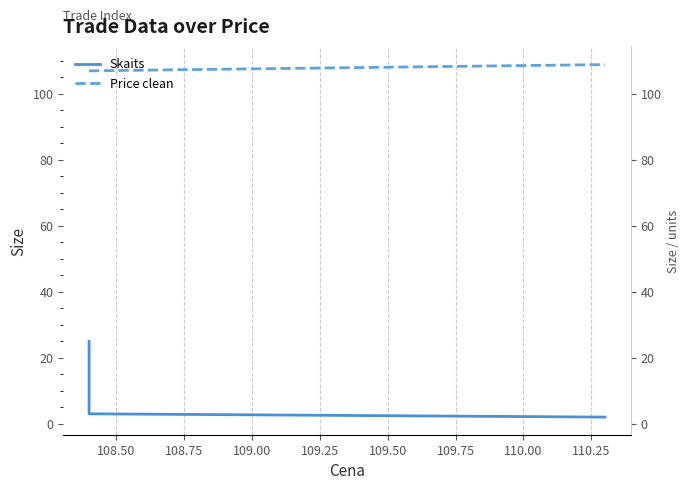

What is the maximum value for Skaits?

25.0